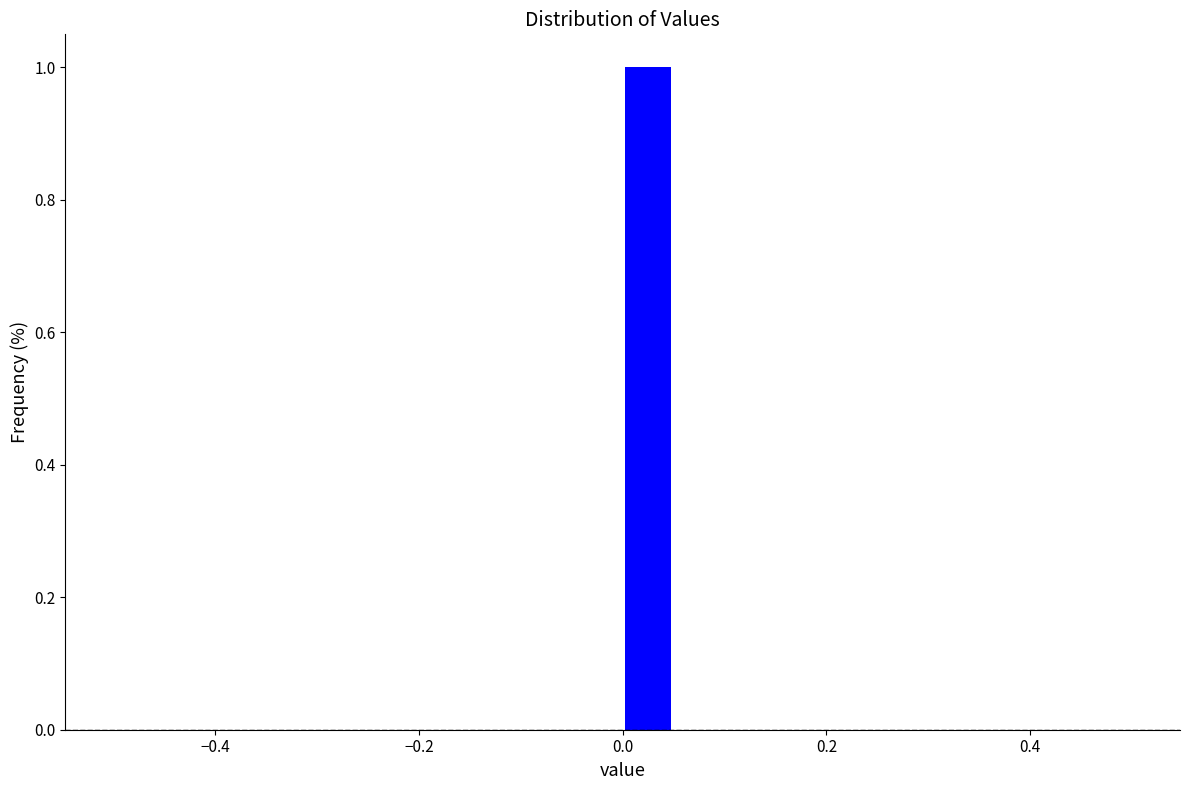

Around what value on the x-axis is the tallest bar? Give the approximate position of its centre, as read against the axis.

0.02